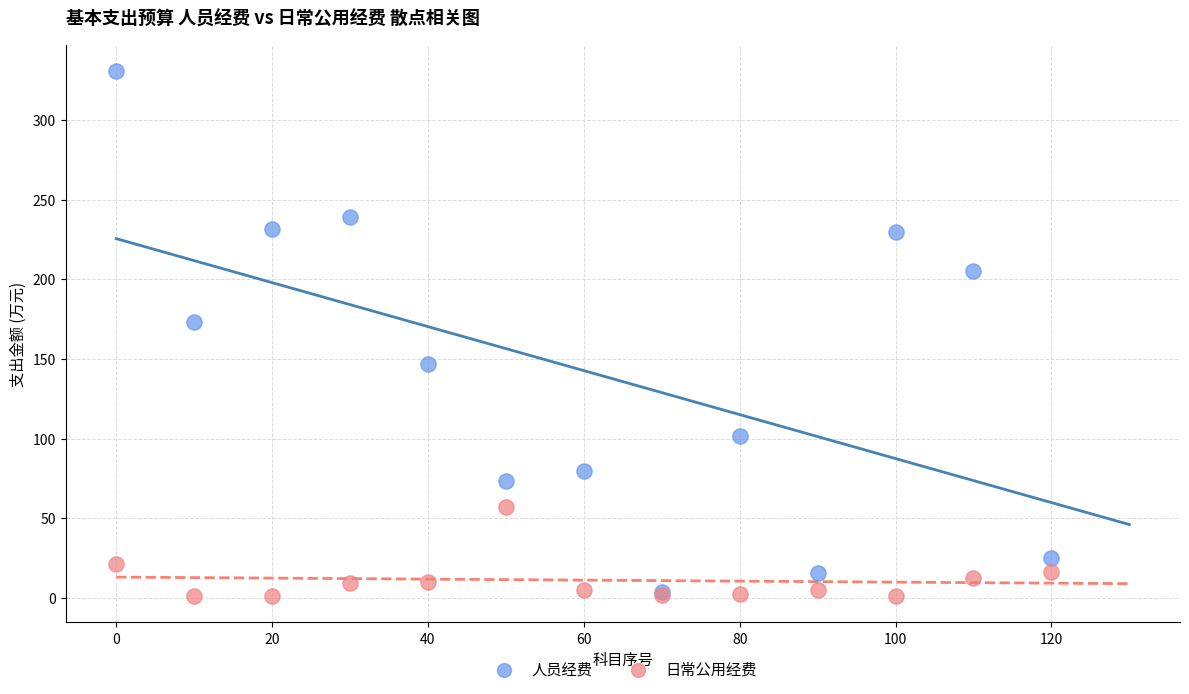

Across all series, what Y value is closest to 165?

173.0